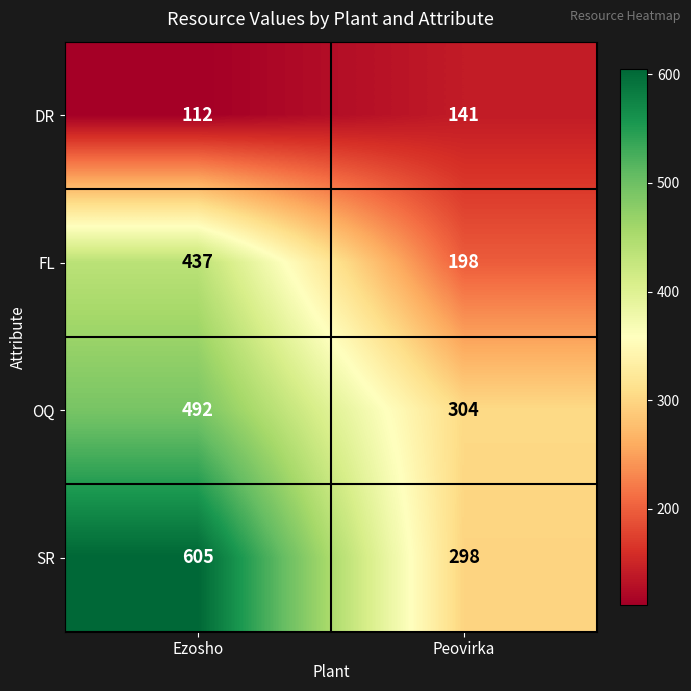

At which category is the sum across all series the highest?

Ezosho